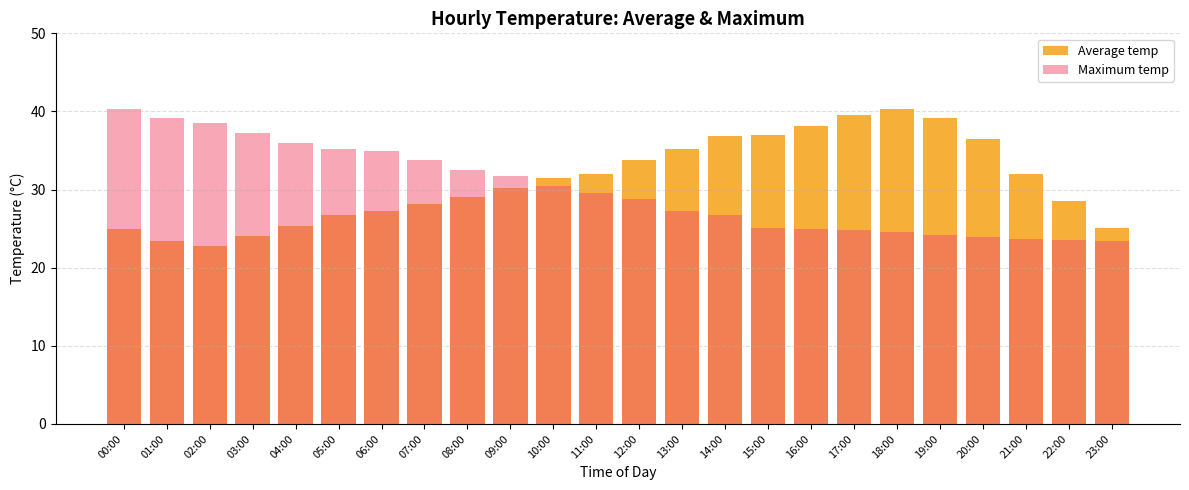

What is the difference between the second highest and minimum values in the Average temp series?

16.7